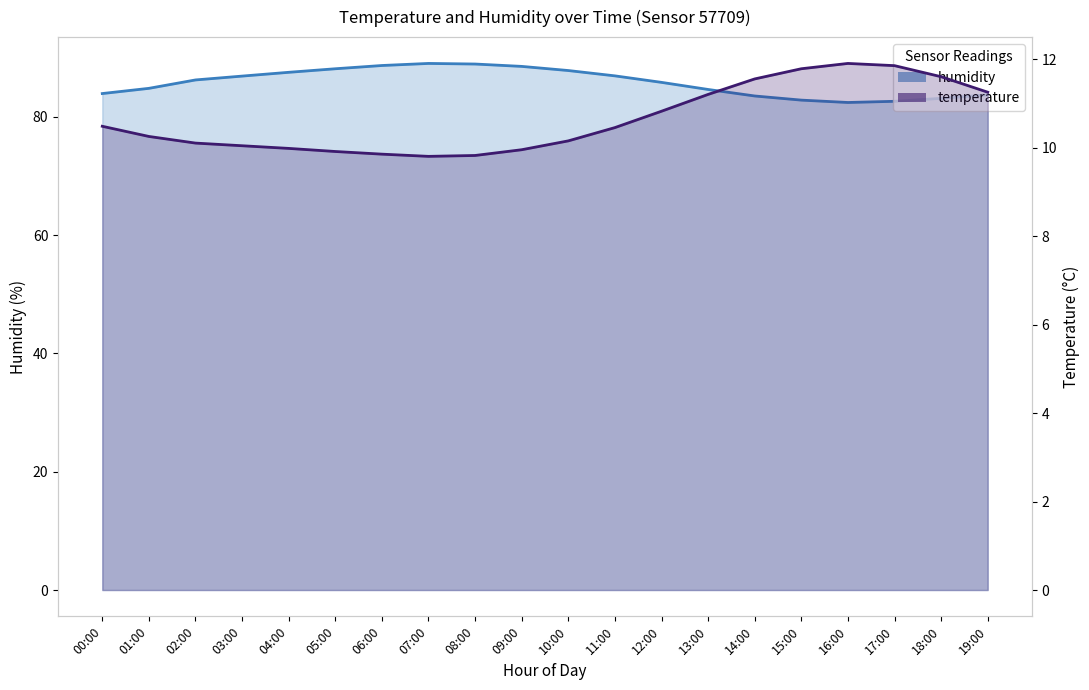

At which label does temperature first exceed 10?

00:00